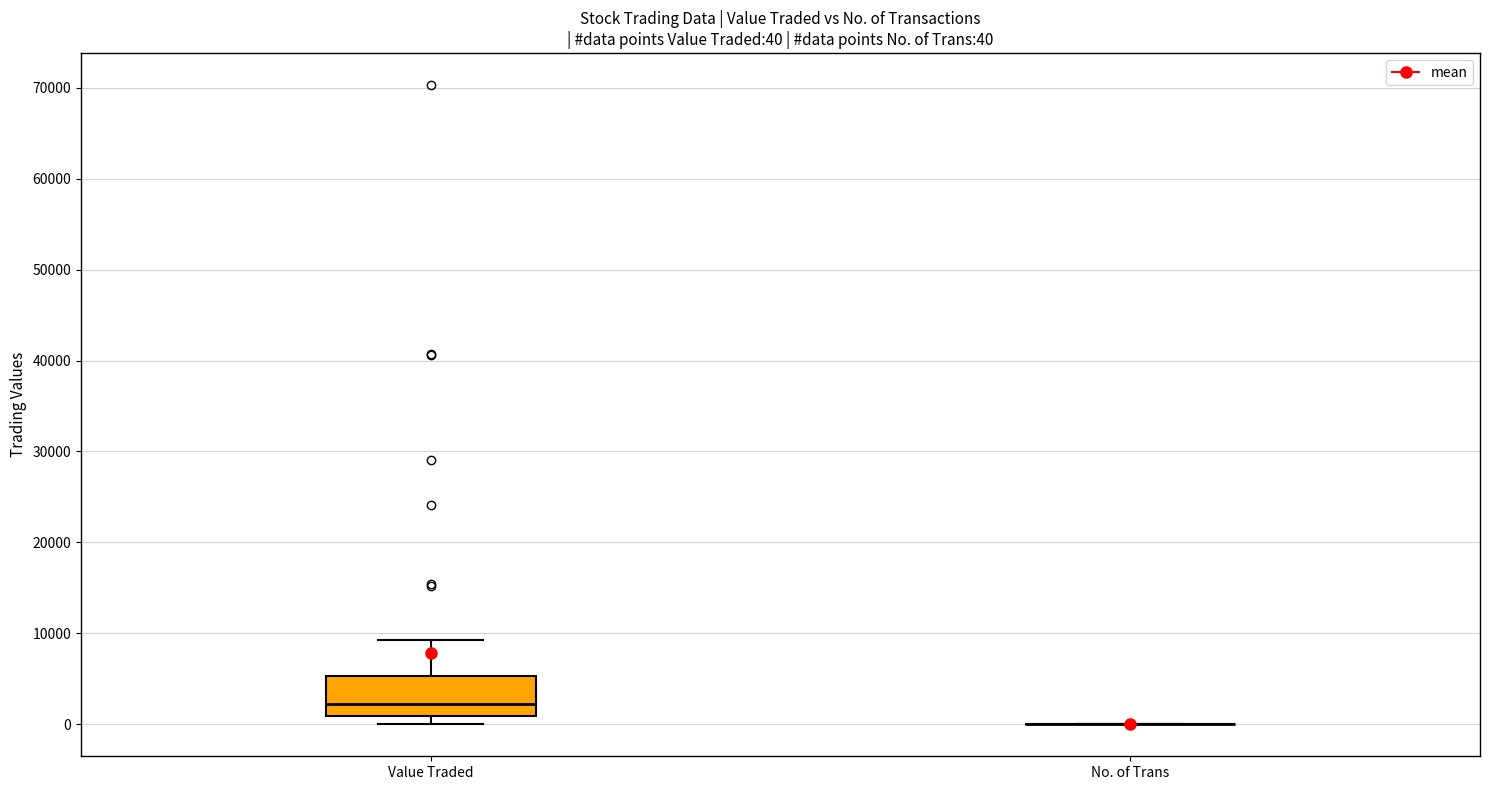

Comparing the boxes themselves (not the whiskers), which one is the tallest?

Value Traded